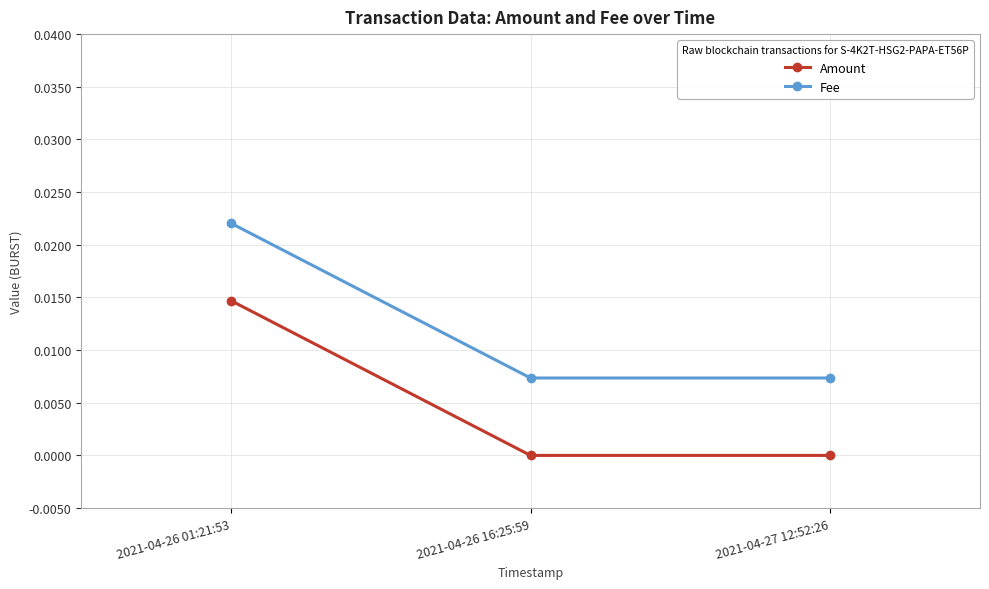

At how many categories does at least one series exceed 0?

3